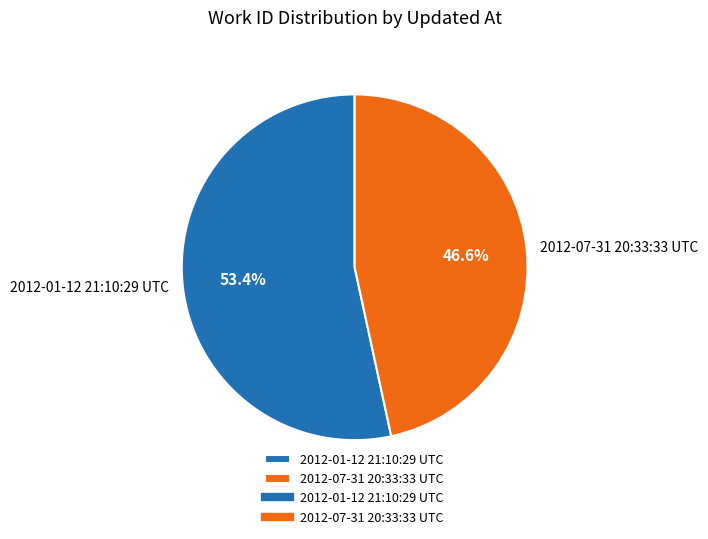

Which category has the biggest portion of the pie?

2012-01-12 21:10:29 UTC